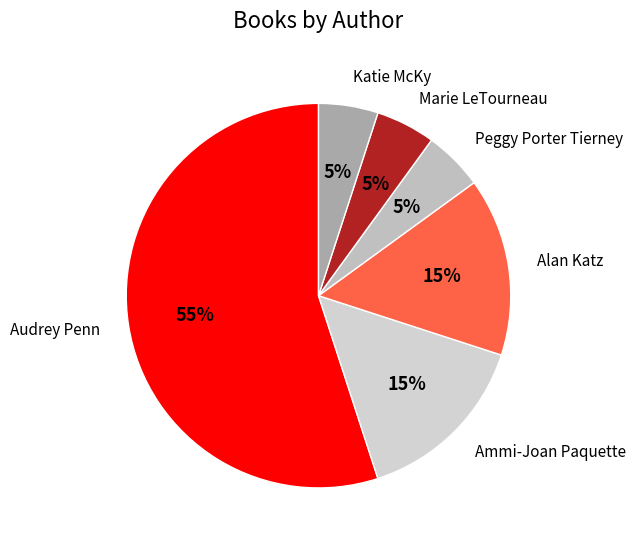

What is the ratio of the value at Alan Katz to the value at Audrey Penn?

0.3